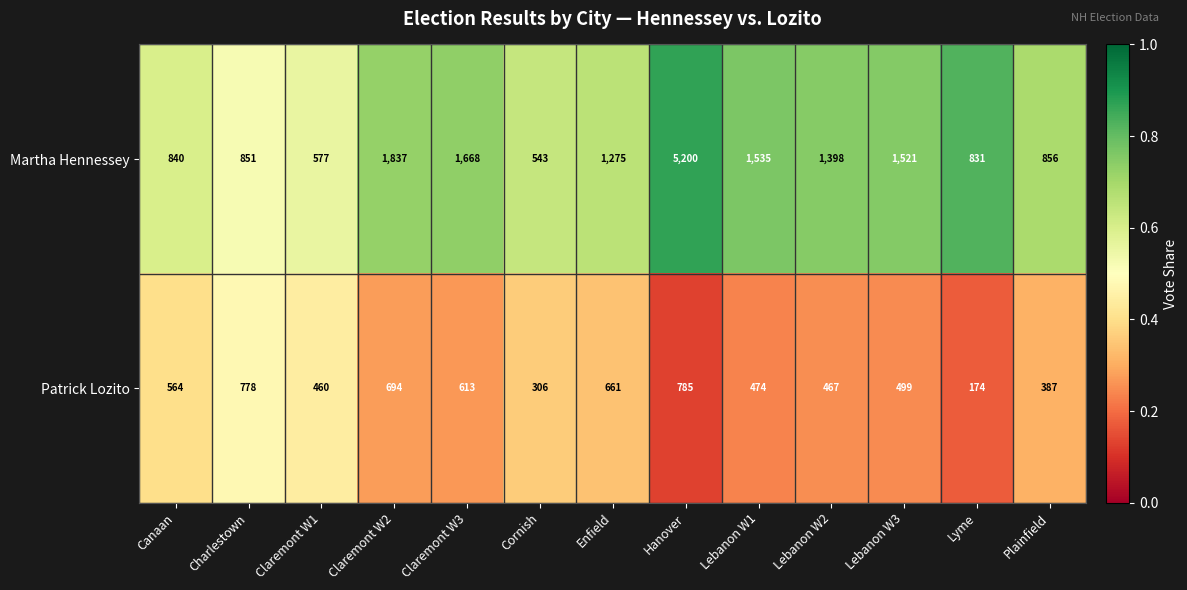

The Martha Hennessey series shows 856 at Plainfield. True or false?

True